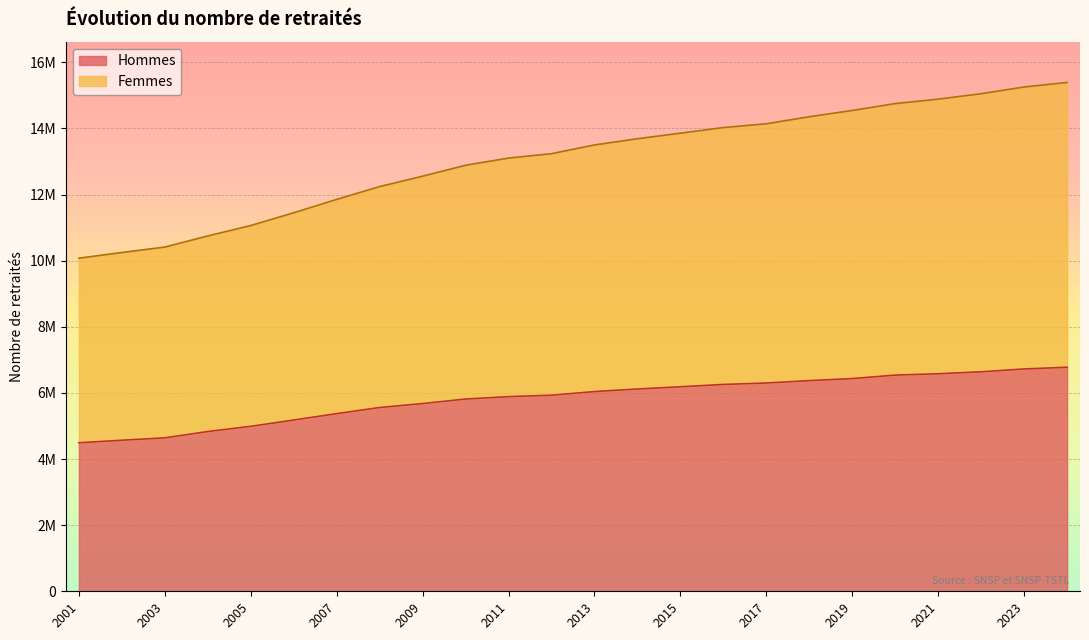

What is the lowest value of the Hommes series?

4492017